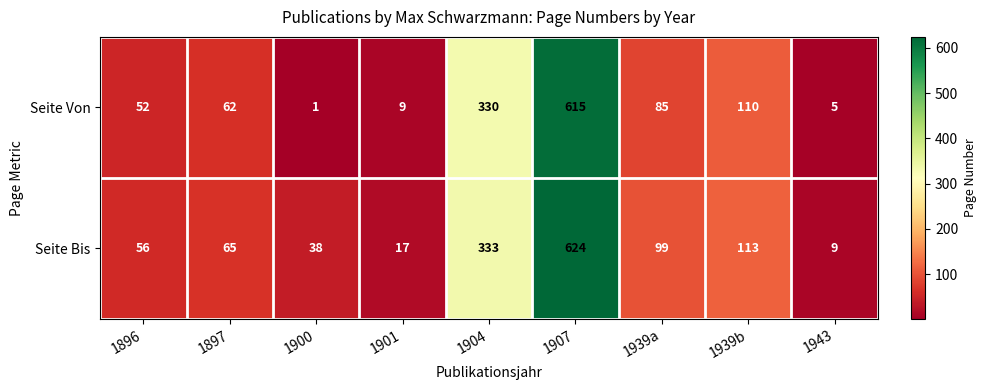

Rank the series by their maximum value, from highest to lowest.

Seite Bis, Seite Von